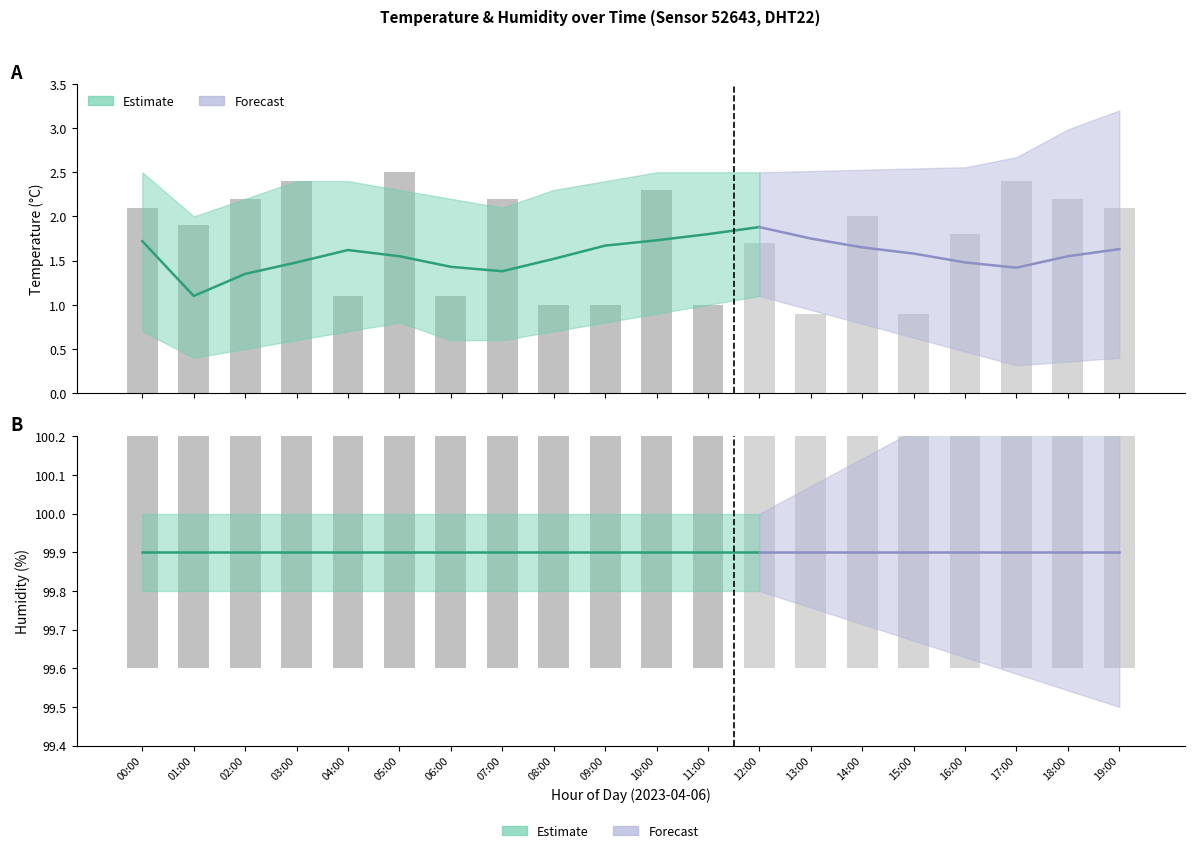

Count the number of categories in the chart.

20